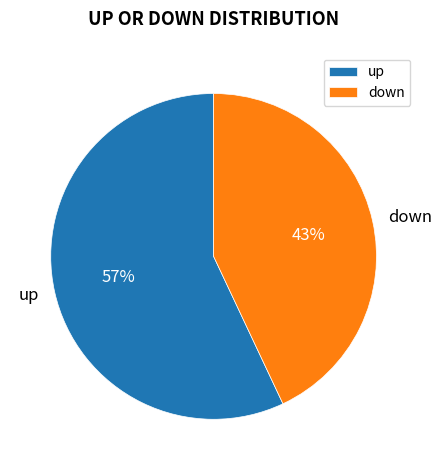

Which slice is the smallest?

down